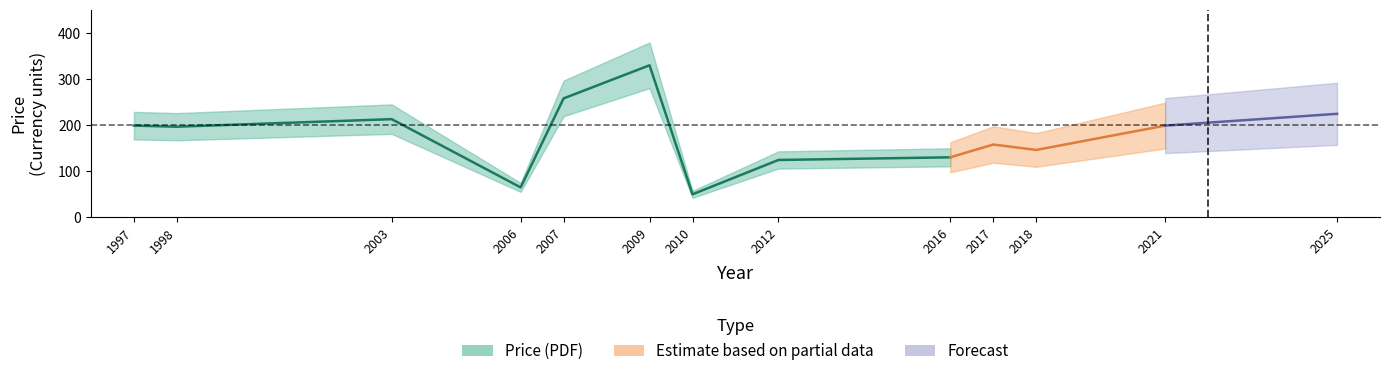

What is the minimum value shown in the chart?

50.0